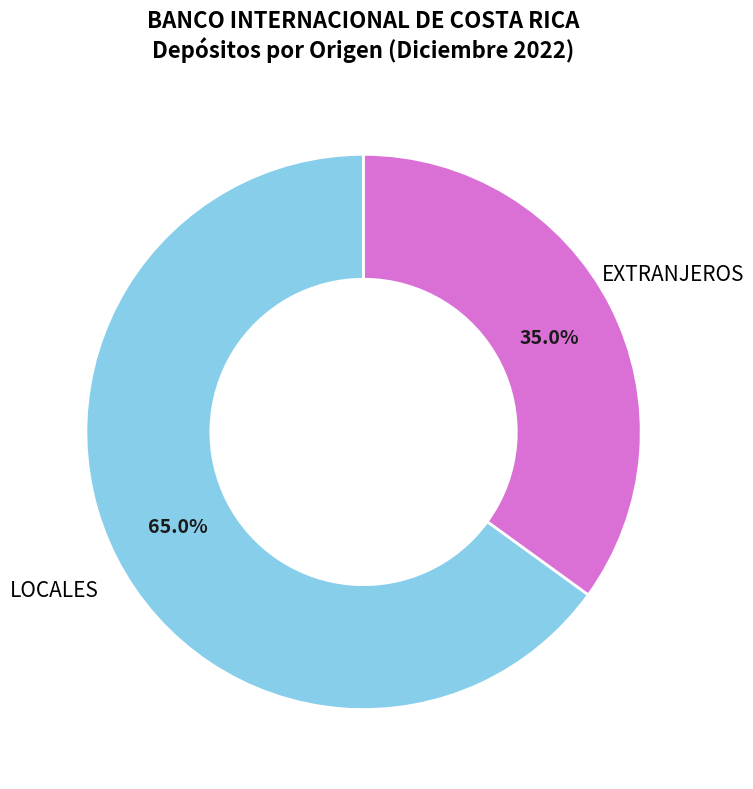

How many segments does this pie chart have?

2